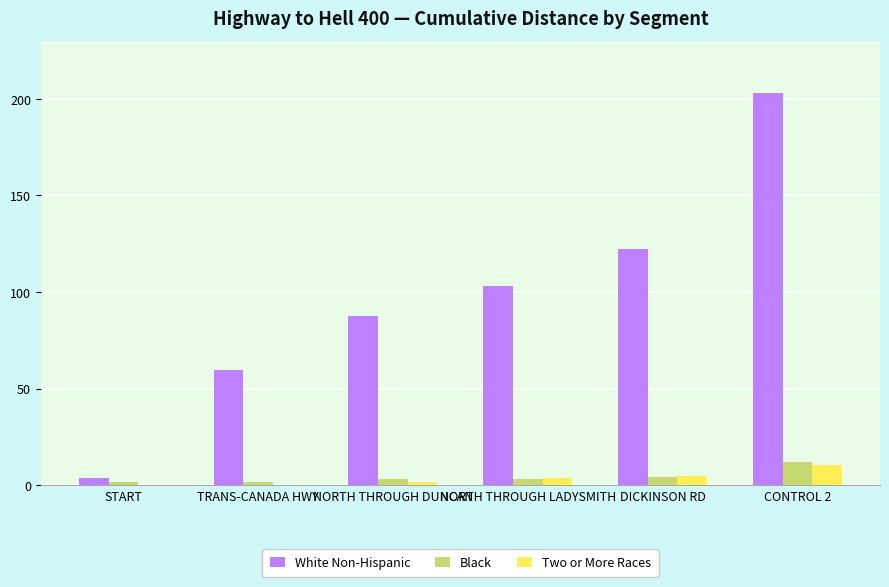

What is the difference between the Black values at NORTH THROUGH LADYSMITH and TRANS-CANADA HWY?

1.4